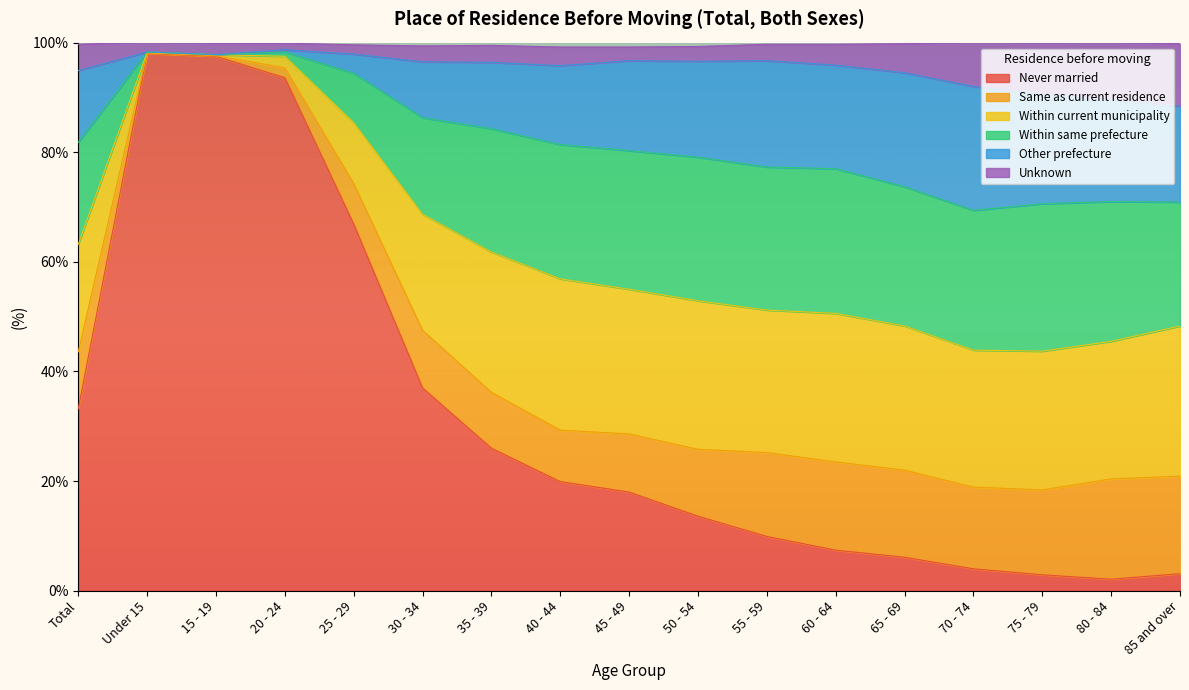

Where is the first local minimum for Never married?

80 - 84